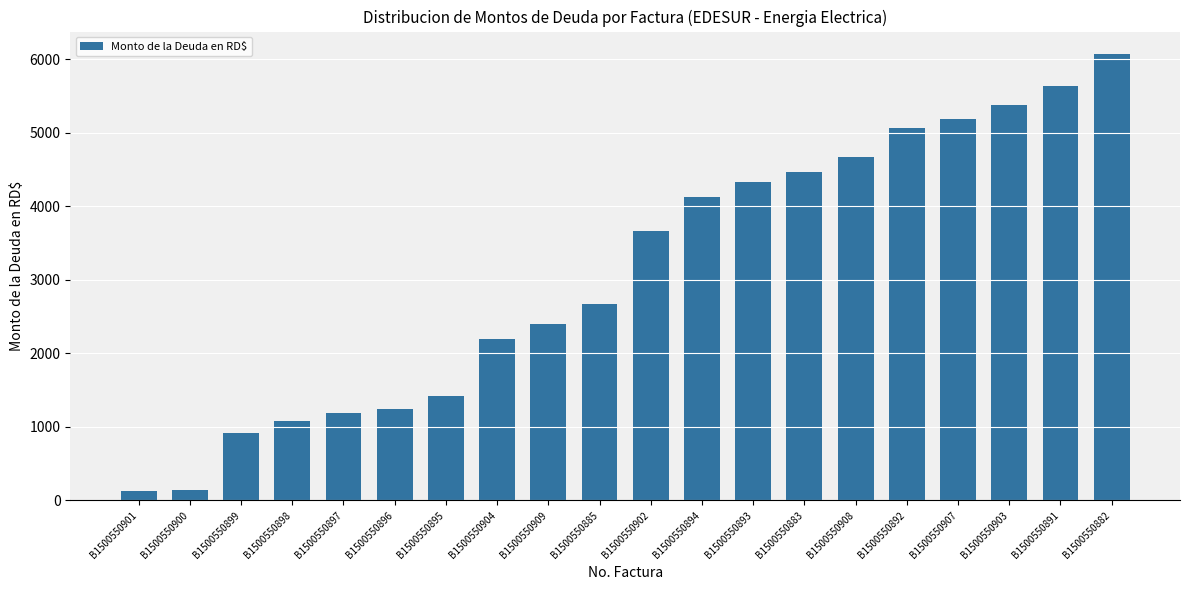

What is the difference between the maximum and minimum values?

5946.4